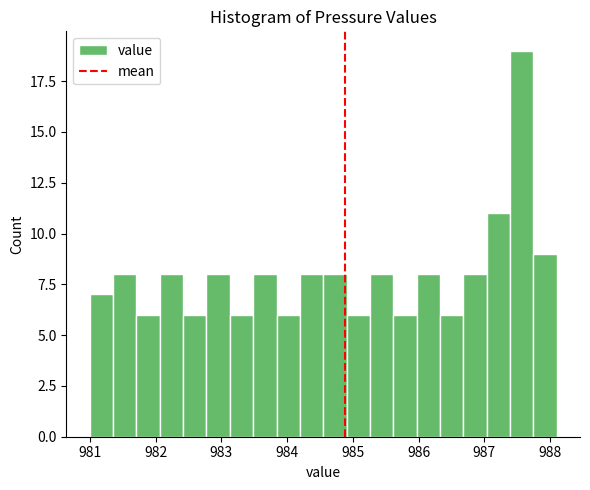

Read against the x-axis, roughly where is the centre of the tallest bar?

987.6